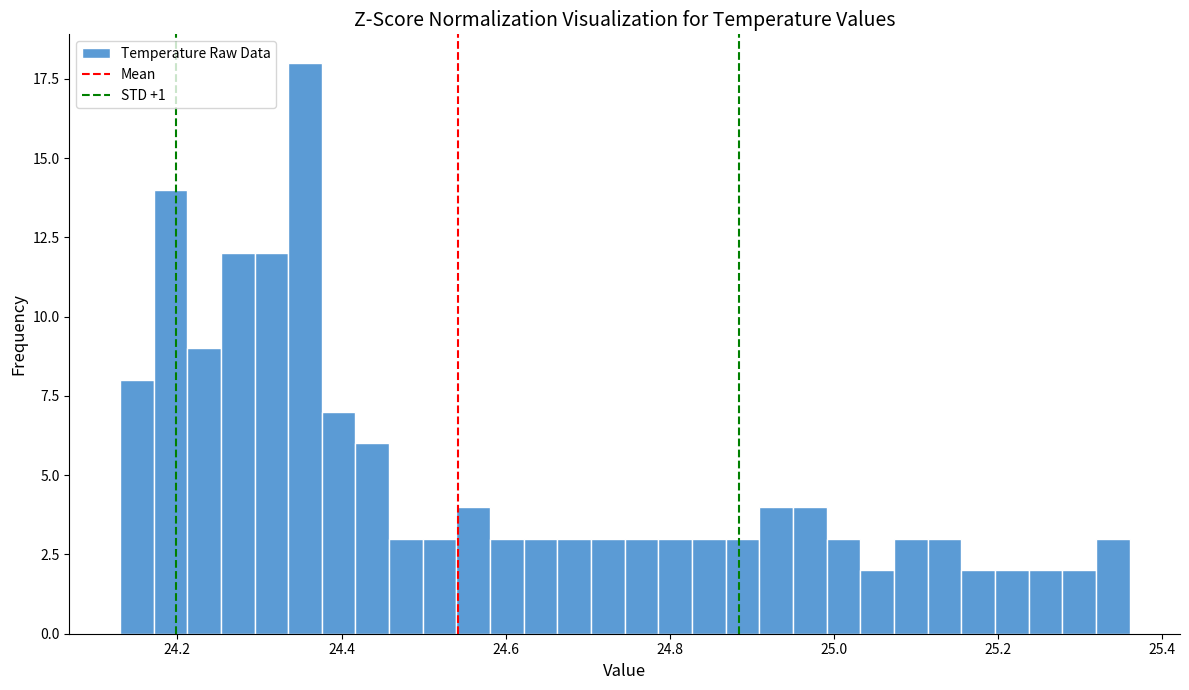

Around what value on the x-axis is the tallest bar? Give the approximate position of its centre, as read against the axis.

24.36